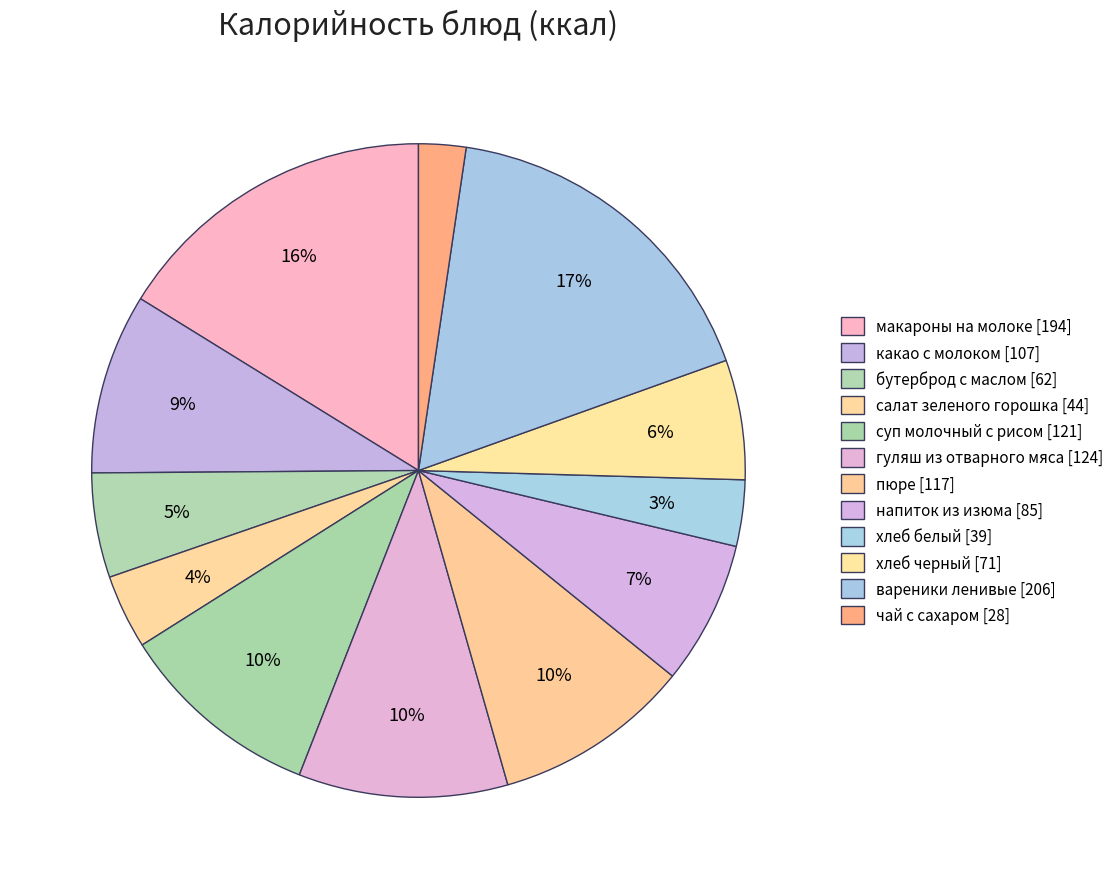

How many segments does this pie chart have?

12